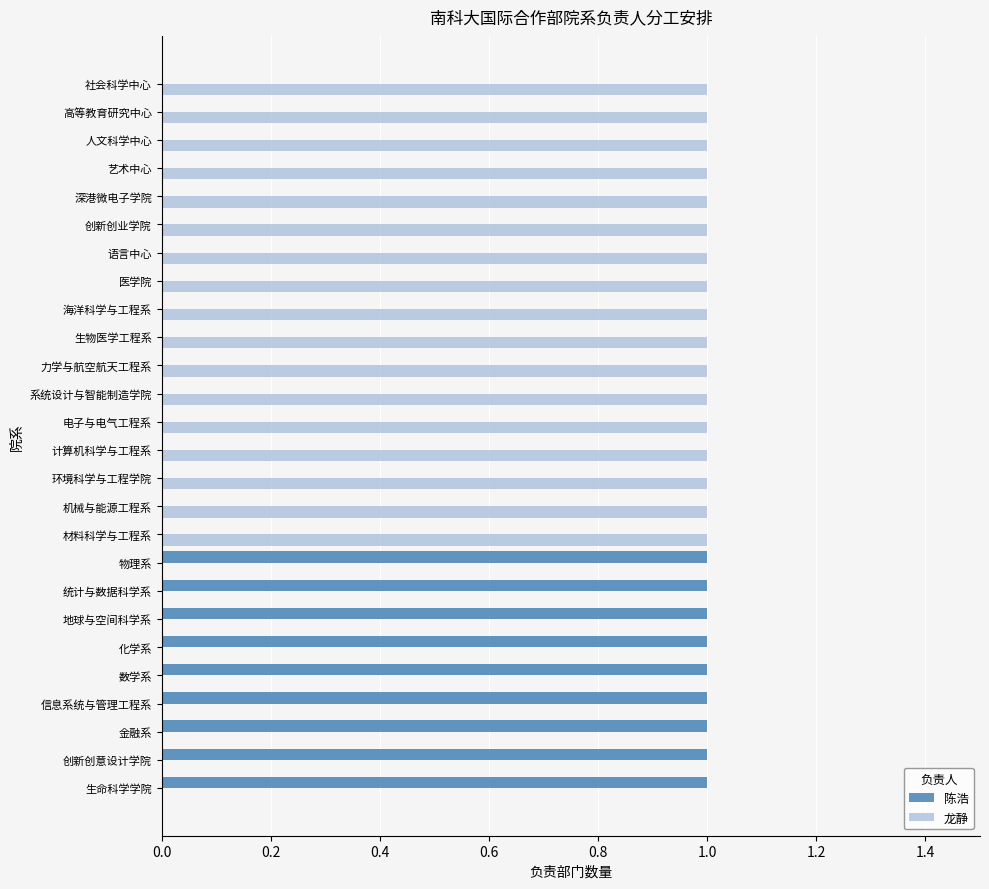

Is the value of 陈浩 at 高等教育研究中心 greater than the value of 龙静 at 材料科学与工程系?

No